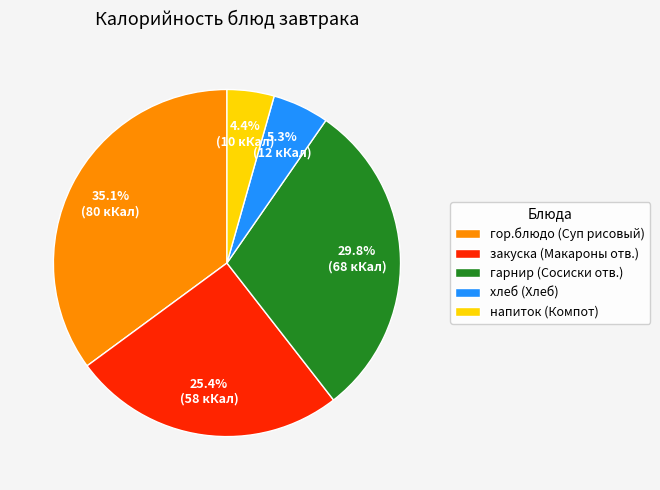

To the nearest percent, what percentage of the pie is гарнир (Сосиски отв.)?

30%